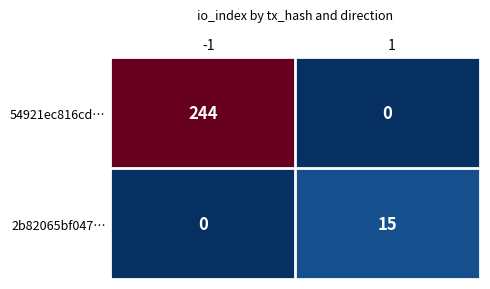

How many categories are shown in the chart?

2